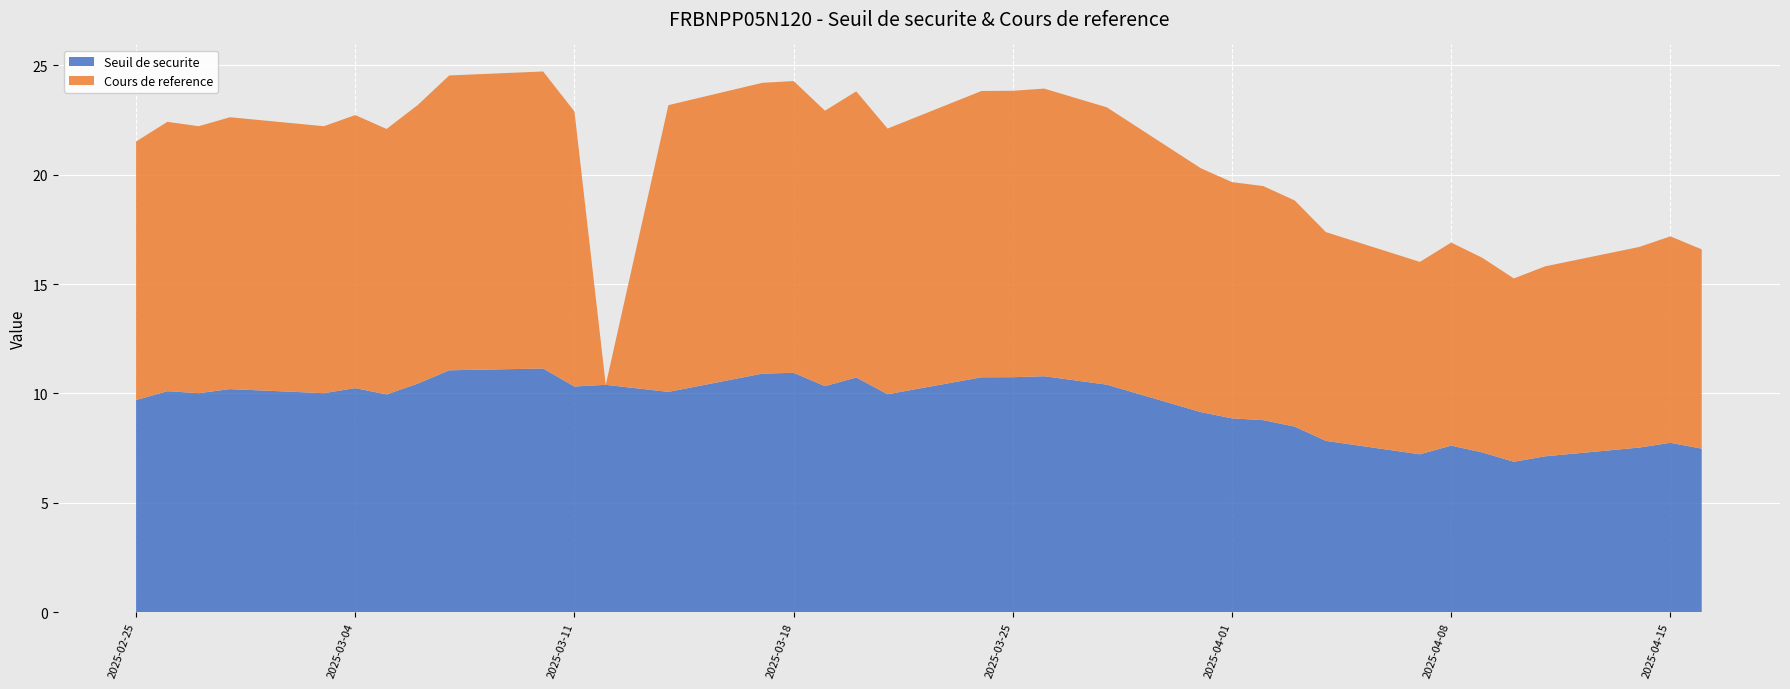

Reading left to right, list all the values displayed in this chart.

Seuil de securite: 2025-04-16=7.5	2025-04-15=7.7	2025-04-14=7.5	2025-04-11=7.1	2025-04-10=6.9	2025-04-09=7.3	2025-04-08=7.6	2025-04-07=7.2	2025-04-04=7.8	2025-04-03=8.5	2025-04-02=8.8	2025-04-01=8.9	2025-03-31=9.1	2025-03-28=10.4	2025-03-27=10.6	2025-03-26=10.8	2025-03-25=10.7	2025-03-24=10.7	2025-03-21=10.0	2025-03-20=10.7	2025-03-19=10.3	2025-03-18=10.9	2025-03-17=10.9	2025-03-14=10.1	2025-03-12=10.4	2025-03-11=10.3	2025-03-10=11.1	2025-03-07=11.1	2025-03-06=10.5	2025-03-05=10.0	2025-03-04=10.2	2025-03-03=10.0	2025-02-28=10.2	2025-02-27=10.0	2025-02-26=10.1	2025-02-25=9.7
Cours de reference: 2025-04-16=9.1	2025-04-15=9.4	2025-04-14=9.2	2025-04-11=8.7	2025-04-10=8.4	2025-04-09=8.9	2025-04-08=9.3	2025-04-07=8.8	2025-04-04=9.5	2025-04-03=10.3	2025-04-02=10.7	2025-04-01=10.8	2025-03-31=11.2	2025-03-28=12.7	2025-03-27=12.9	2025-03-26=13.2	2025-03-25=13.1	2025-03-24=13.1	2025-03-21=12.2	2025-03-20=13.1	2025-03-19=12.6	2025-03-18=13.3	2025-03-17=13.3	2025-03-14=13.1	2025-03-12=0.0	2025-03-11=12.6	2025-03-10=13.6	2025-03-07=13.5	2025-03-06=12.7	2025-03-05=12.1	2025-03-04=12.5	2025-03-03=12.2	2025-02-28=12.4	2025-02-27=12.2	2025-02-26=12.3	2025-02-25=11.8